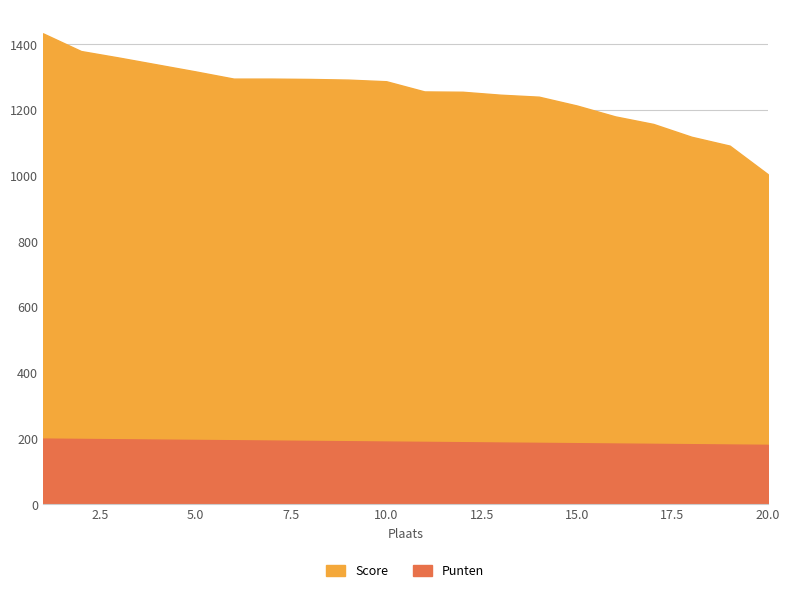

Reading left to right, transcribe all the data shown in this chart.

Score: 1=1434.0	2=1380.0	3=1360.0	4=1339.0	5=1318.0	6=1296.0	7=1296.0	8=1295.0	9=1293.0	10=1288.0	11=1257.0	12=1256.0	13=1247.0	14=1241.0	15=1214.0	16=1181.0	17=1158.0	18=1119.0	19=1092.0	20=1005.0
Punten: 1=200.0	2=199.0	3=198.0	4=197.0	5=196.0	6=195.0	7=194.0	8=193.0	9=192.0	10=191.0	11=190.0	12=189.0	13=188.0	14=187.0	15=186.0	16=185.0	17=184.0	18=183.0	19=182.0	20=181.0